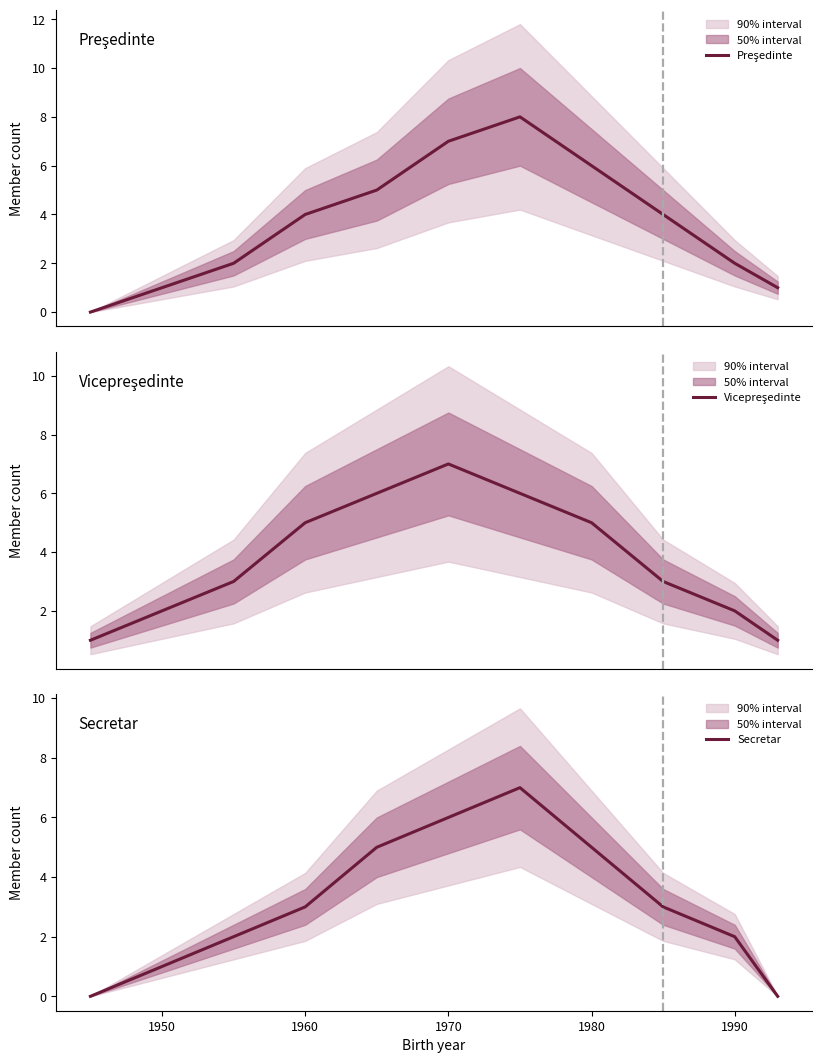

What is the value of the Secretar point at the 5th from the left?

5